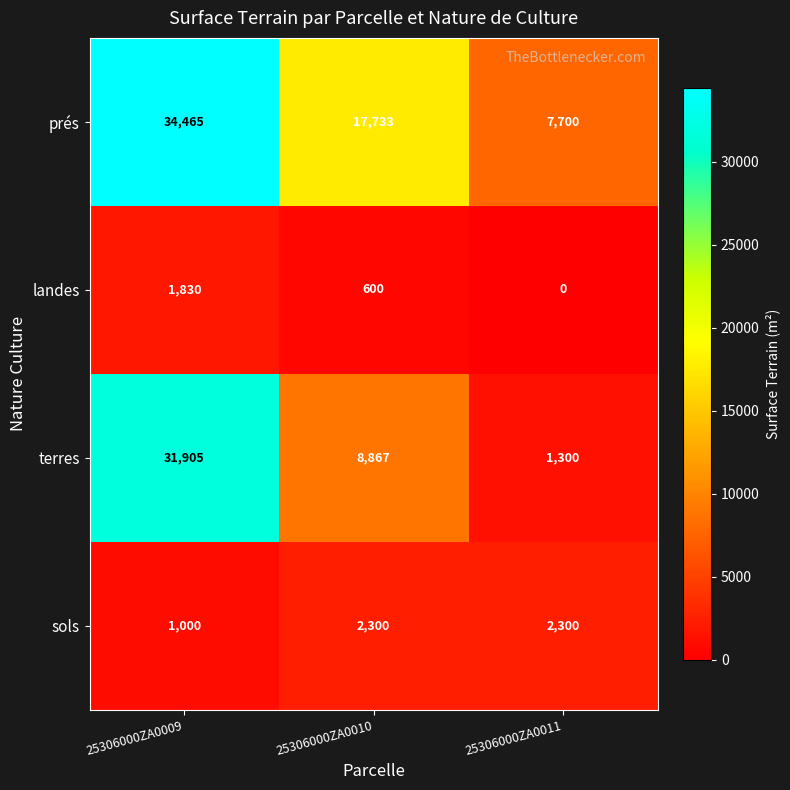

True or false: prés has a value of 8391 at 25306000ZA0010.

False